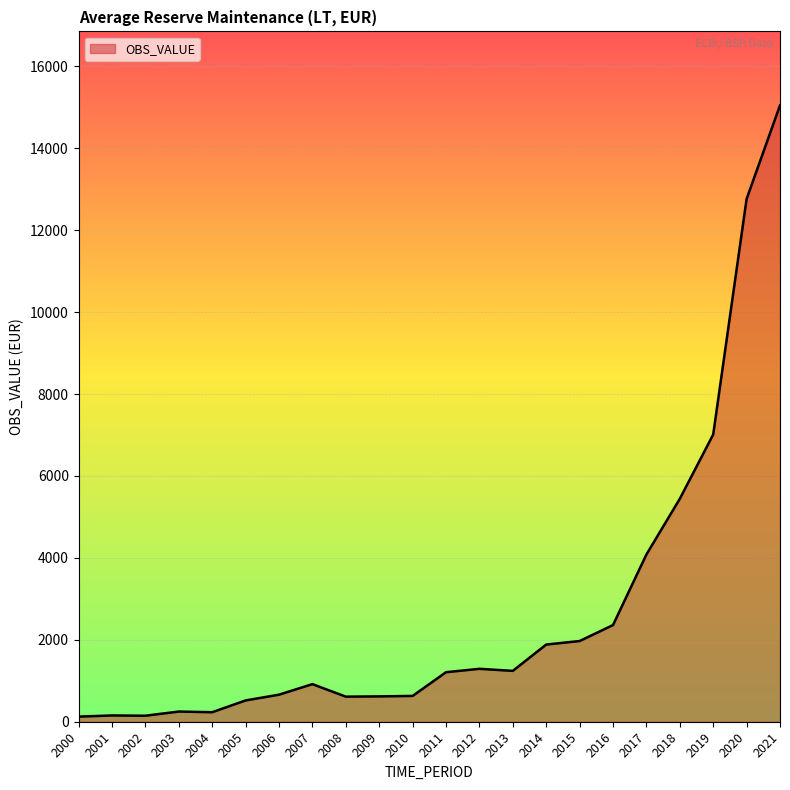

What is the sum of the values at 2018 and 2015?

7412.9